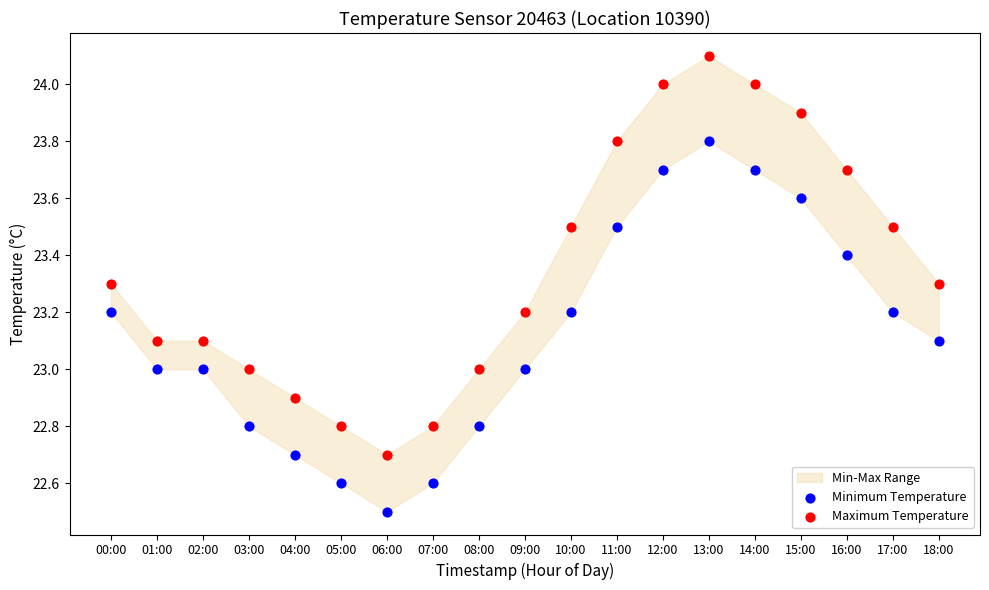

Which series has the widest spread of Y values?

Maximum Temperature